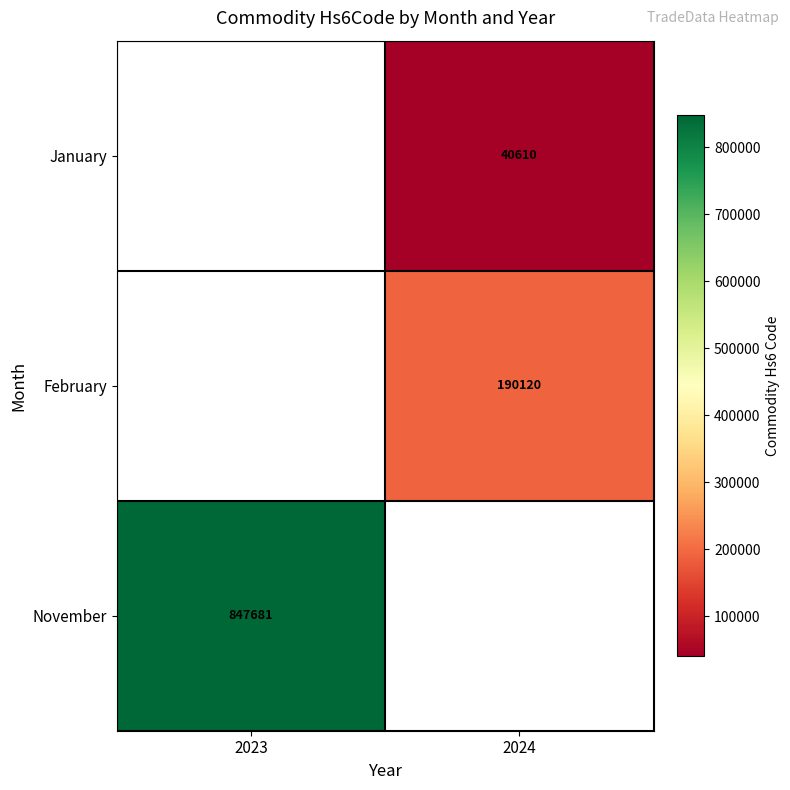

The November series shows 1324763 at 2023. True or false?

False